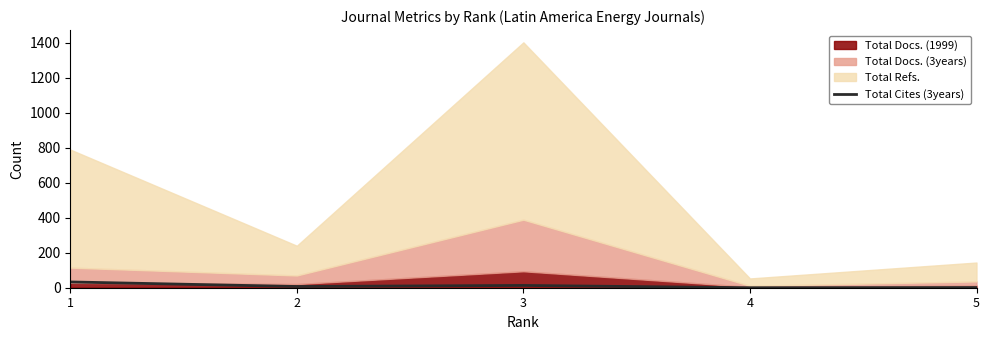

Which category has the highest value across all series?

1